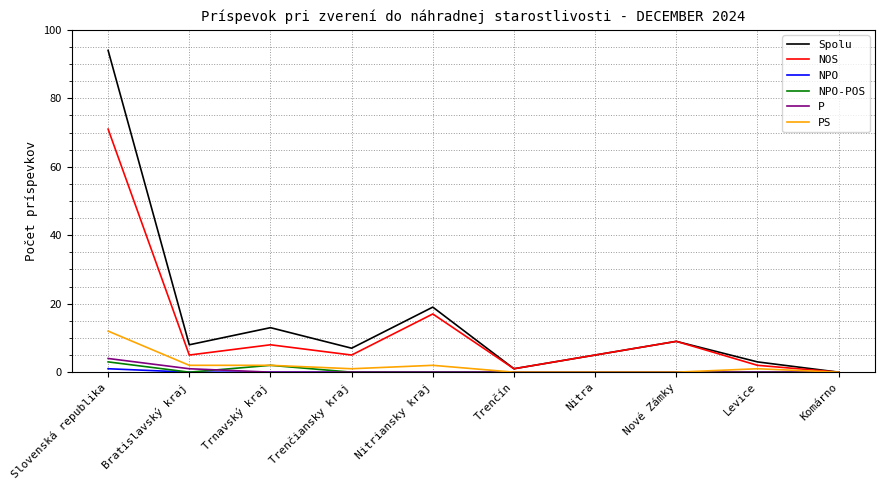

What is the greatest value displayed?

94